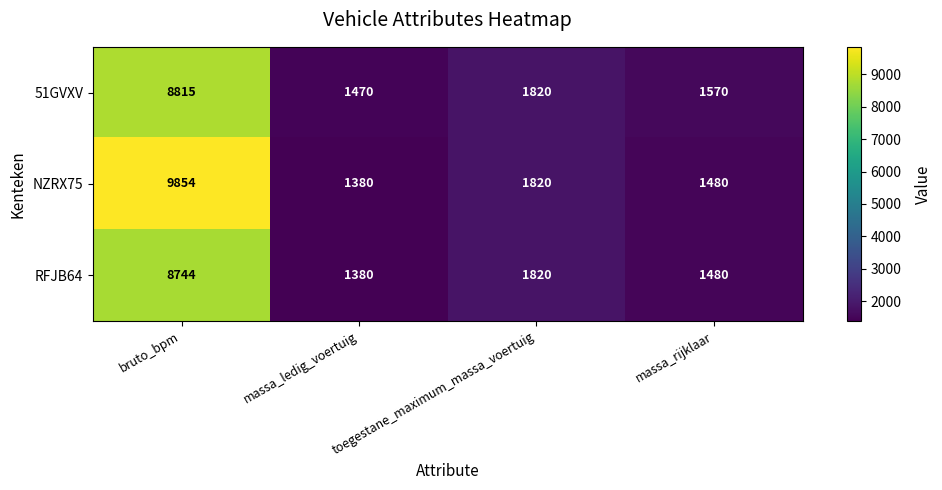

How many data points does each series have?

4